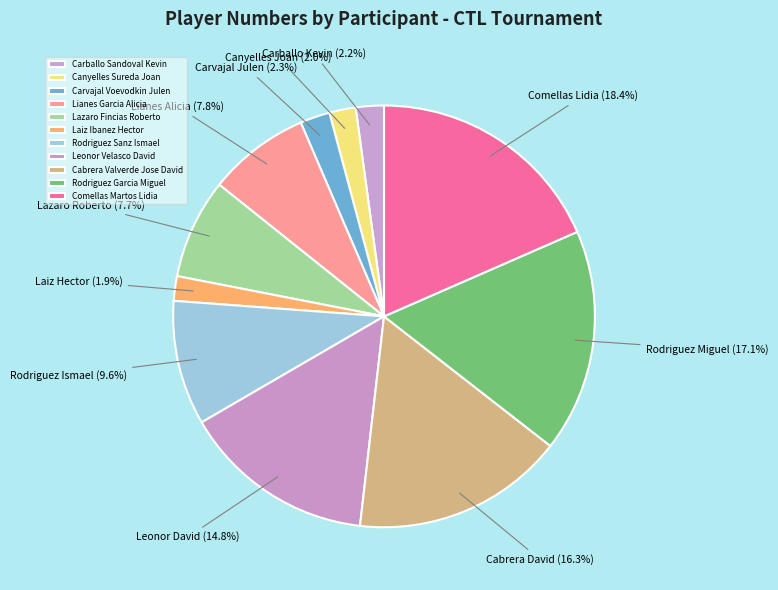

Do Lazaro Fincias Roberto and Carballo Sandoval Kevin together represent more than half of the pie?

No